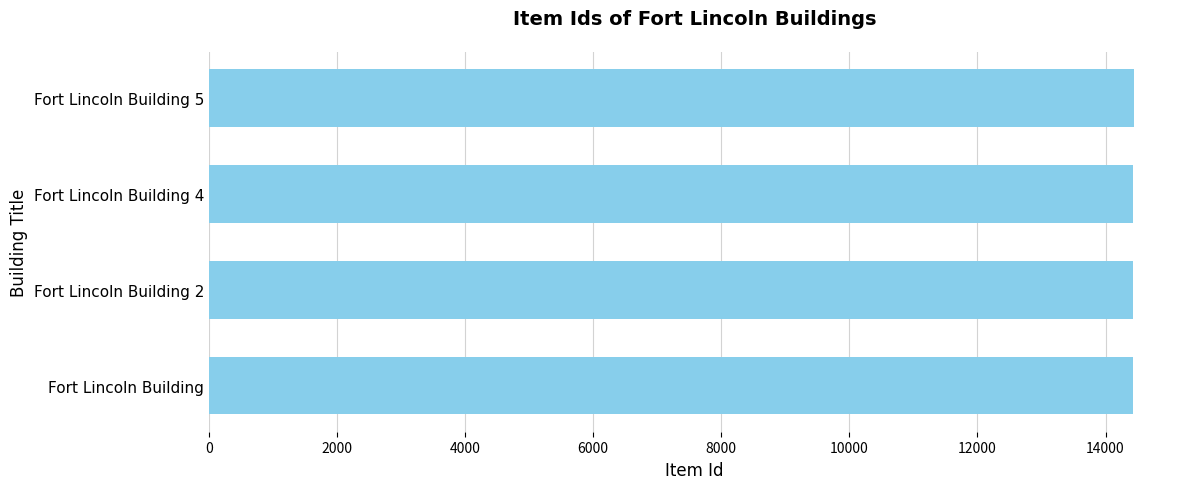

What is the sum of the values at Fort Lincoln Building 2 and Fort Lincoln Building?

28858